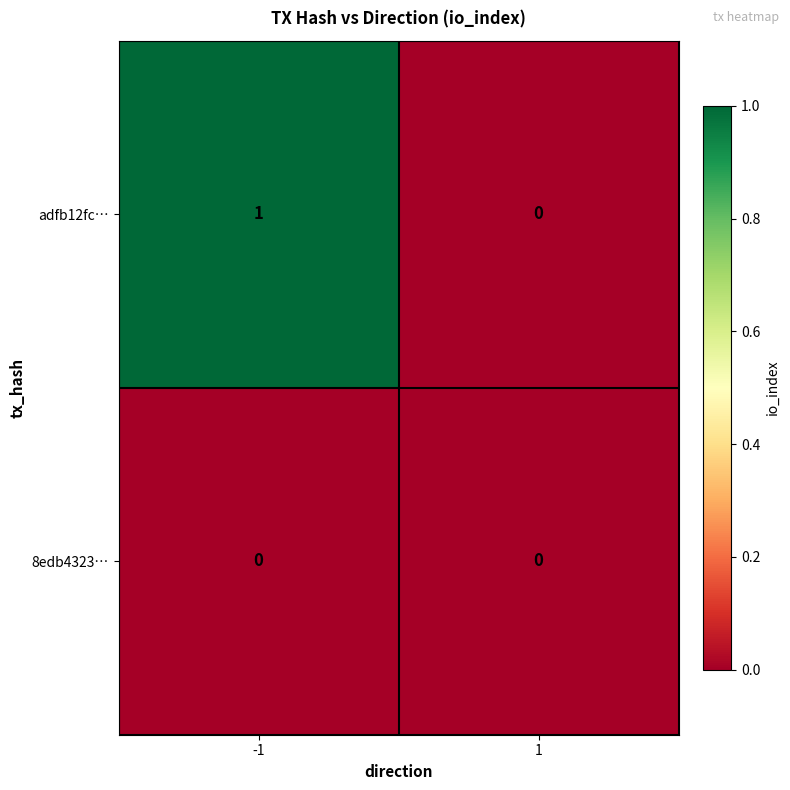

Is it true that adfb12fc… equals 0 at 1?

True